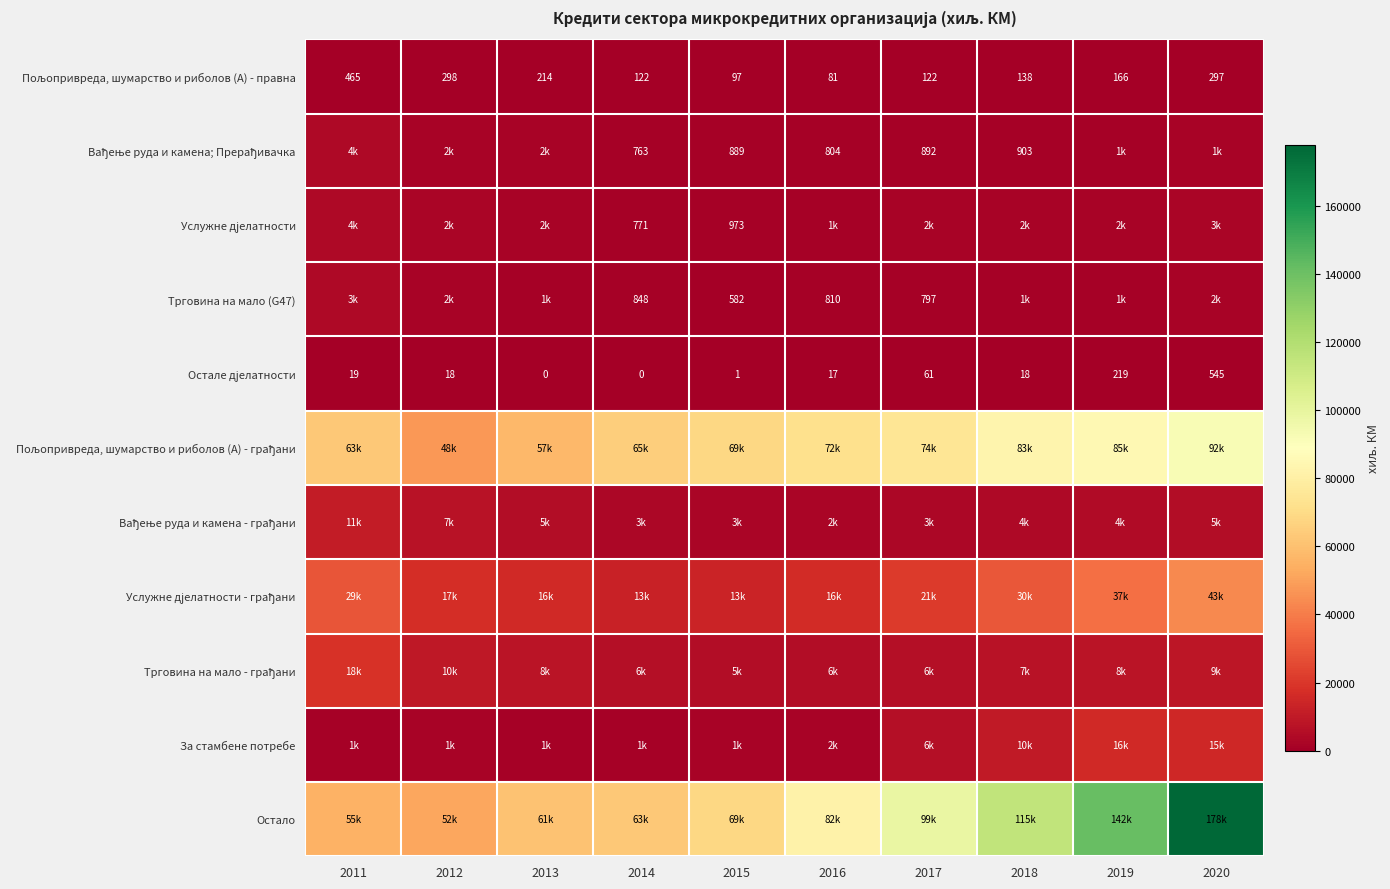

At how many categories does at least one series exceed 103510?

3